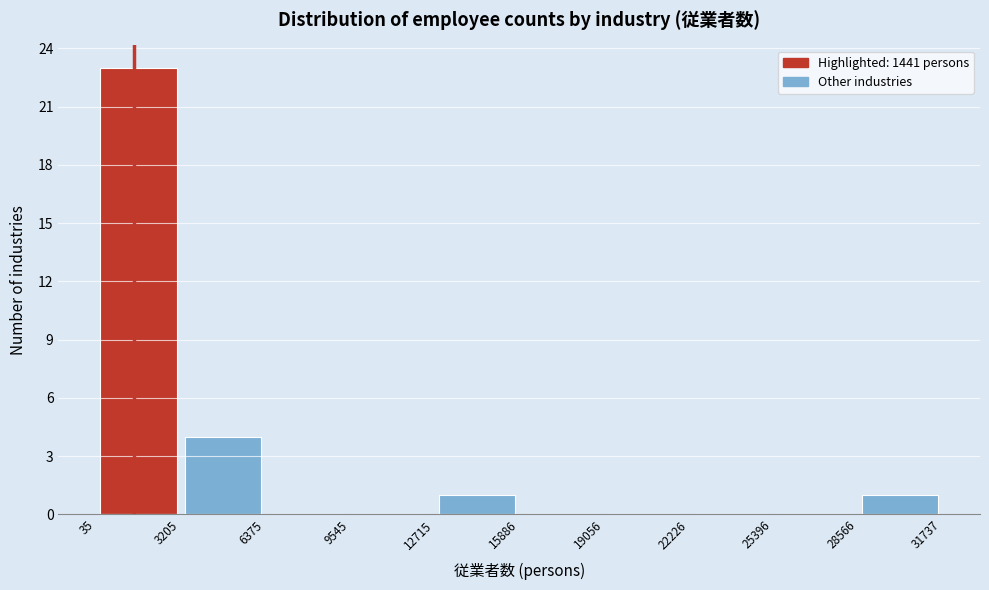

Reading left to right, list every bar in this chart as the range it spans on the x-axis followed by its height. The values are not printed on the chart, so give them approximately, as read against the axis.

35 to 3205: 23
3205 to 6375: 4
6375 to 9545: 0
9545 to 12715: 0
12715 to 15886: 1
15886 to 19056: 0
19056 to 22226: 0
22226 to 25396: 0
25396 to 28566: 0
28566 to 31737: 1